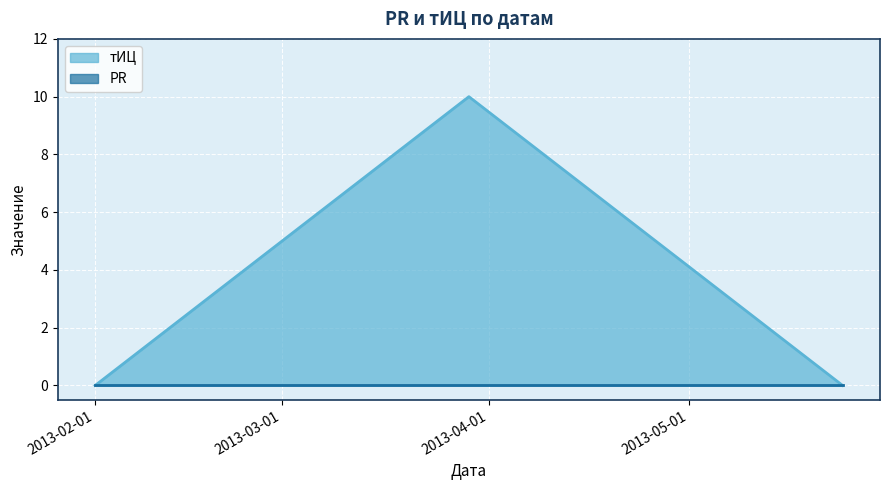

Rank the categories by value from highest to lowest.

2013-03-29, 2013-02-01, 2013-05-24